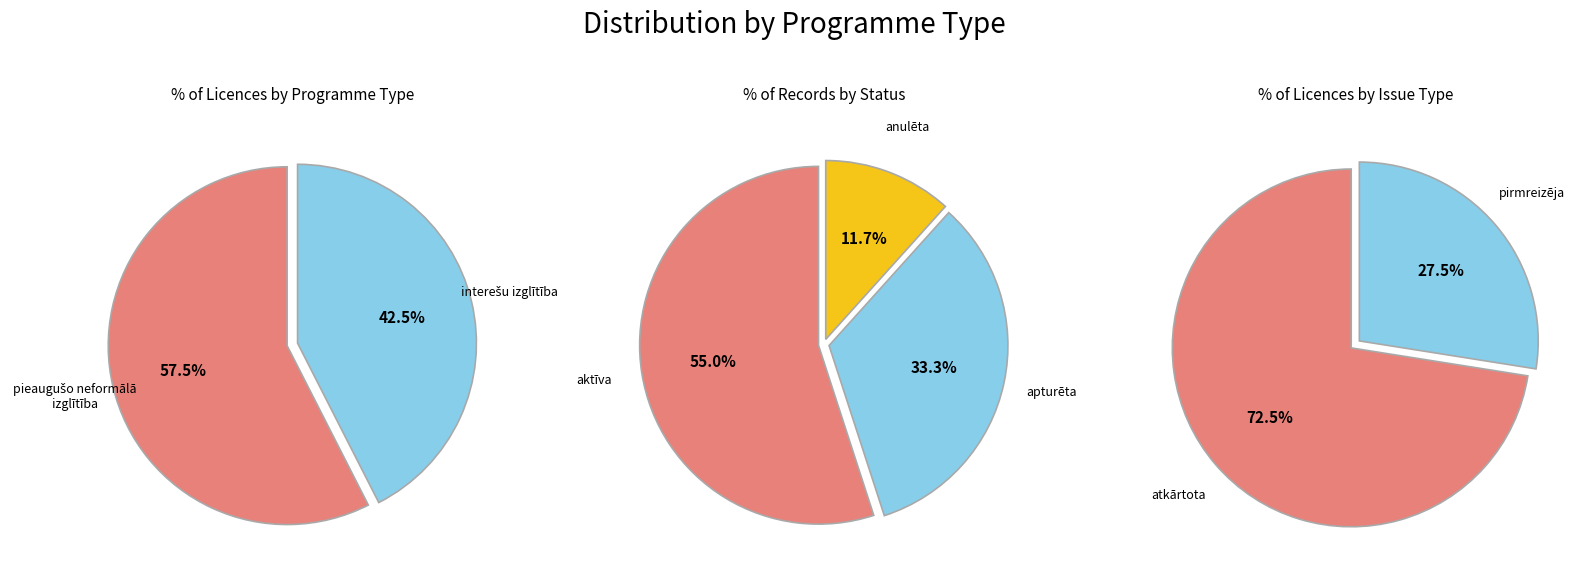

What percentage is NOT represented by interešu izglītība?

57.5%